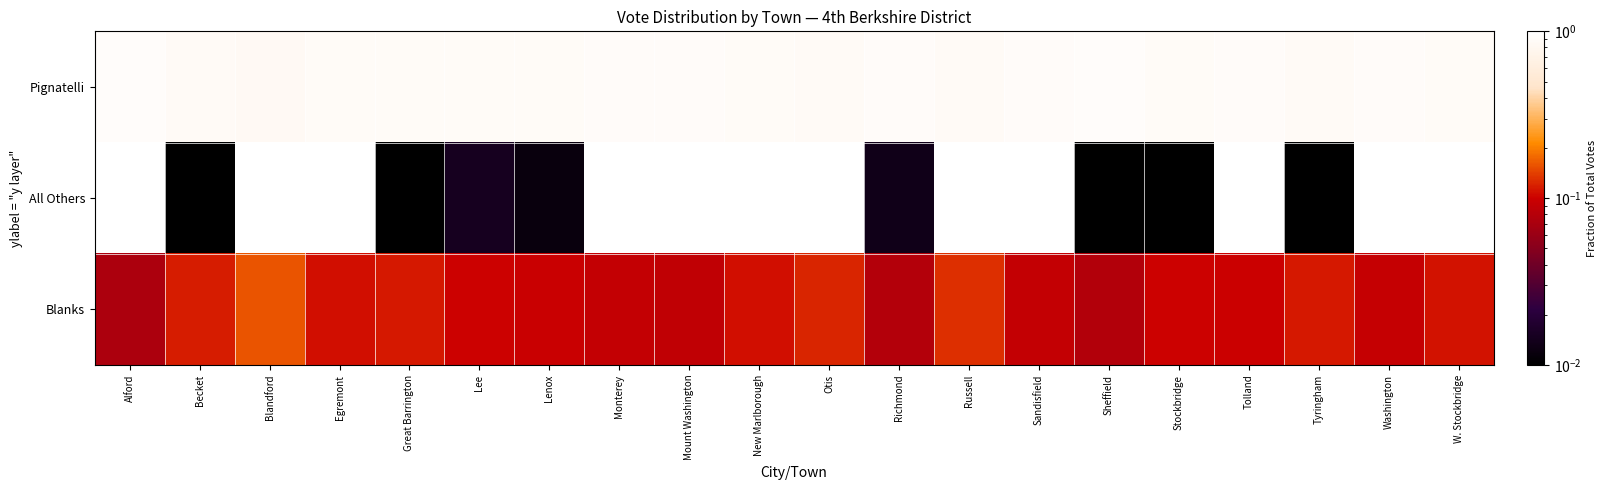

How many data points does each series have?

20